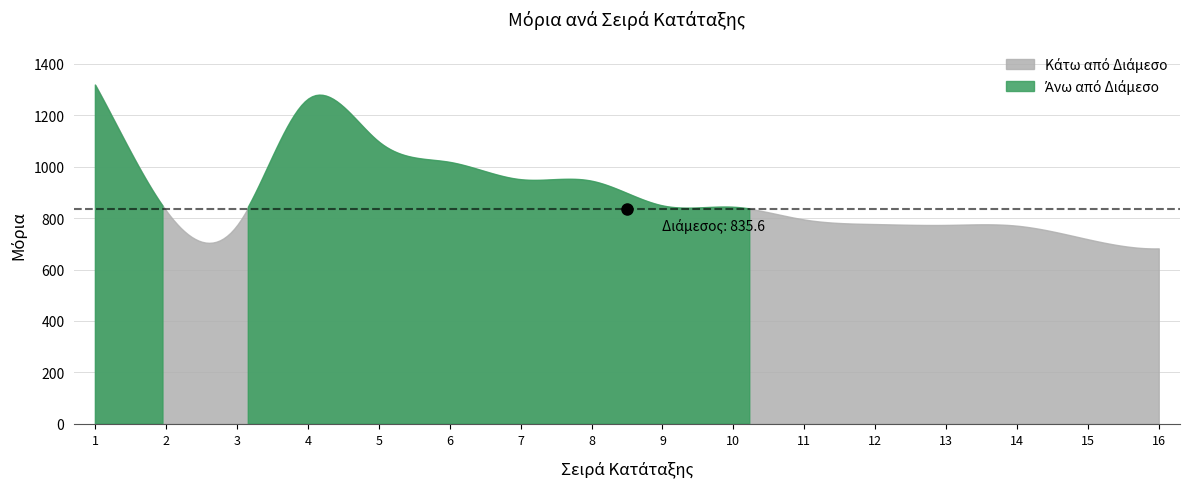

What is the sum of the values at 8 and 16?

1626.3